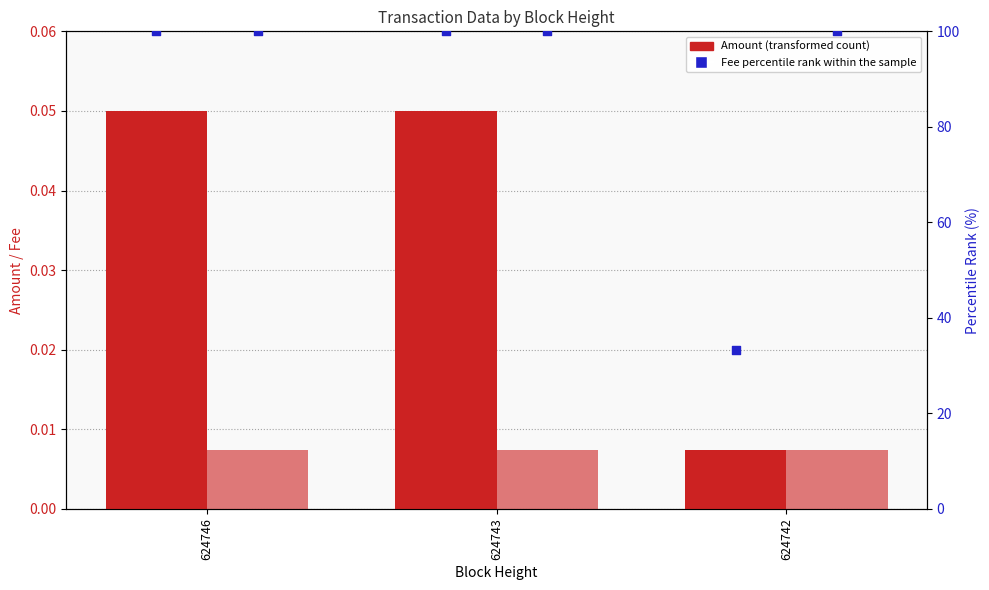

Is the value of percentile rank within the sample at 624742 greater than the value of Amount at 624746?

Yes